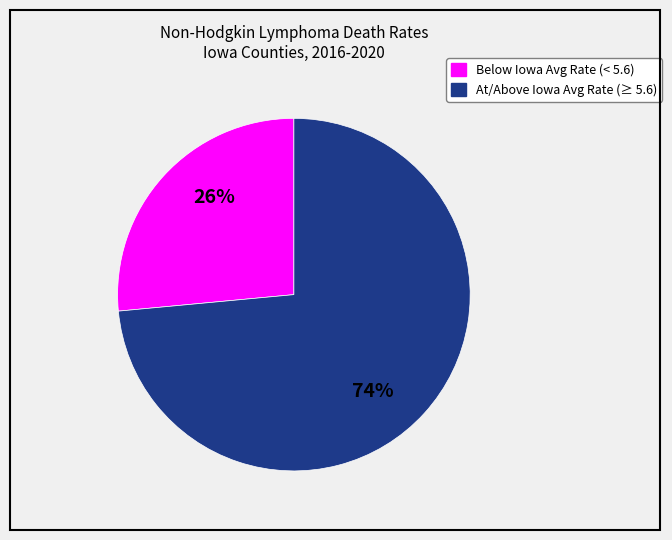

To the nearest percent, what is the average slice percentage?

50%